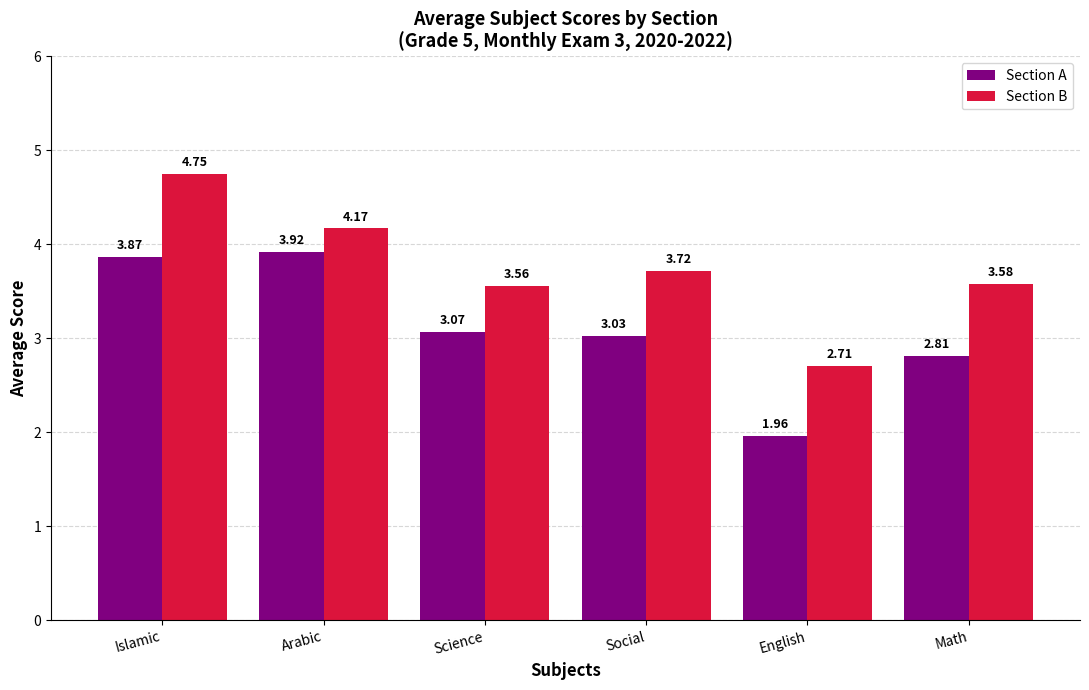

List the series in order of their peak value, lowest first.

Section A, Section B